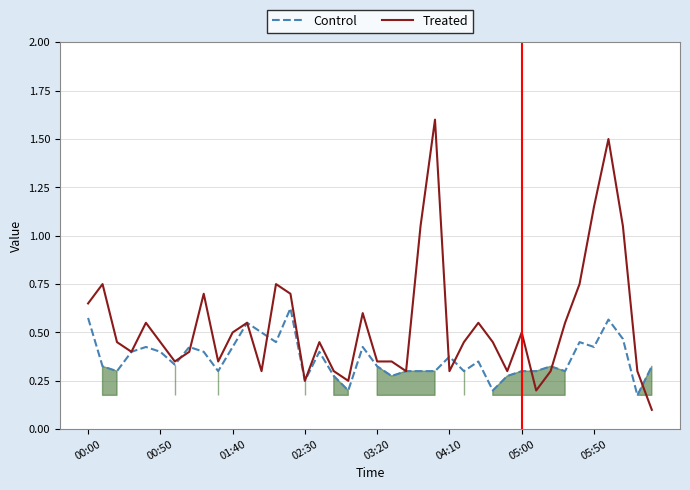

What is the maximum value for Treated?

1.6